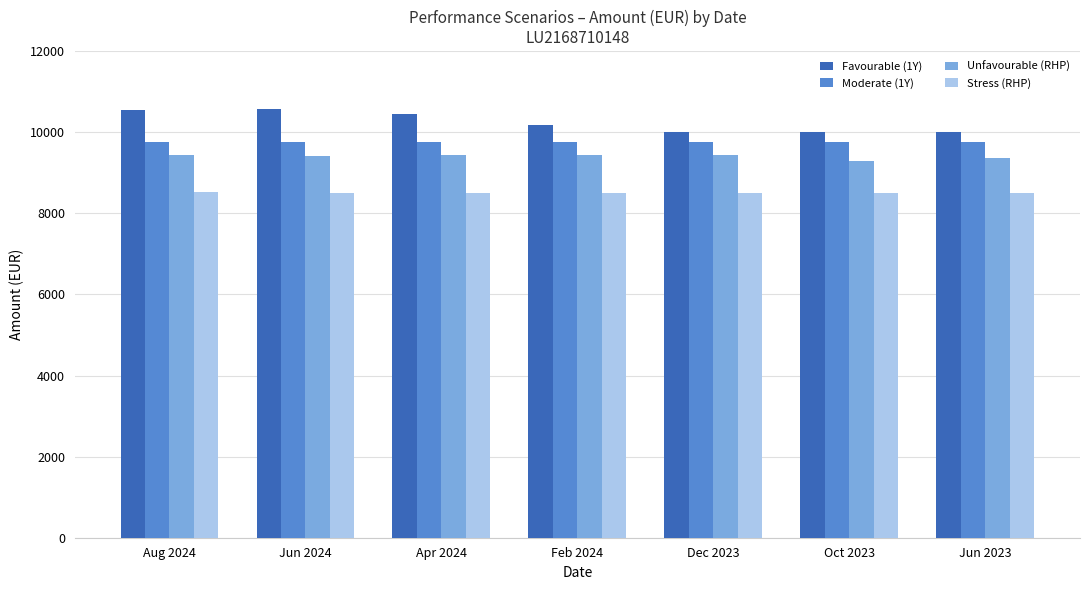

Rank the series by their average value, from lowest to highest.

Stress (RHP), Unfavourable (RHP), Moderate (1Y), Favourable (1Y)